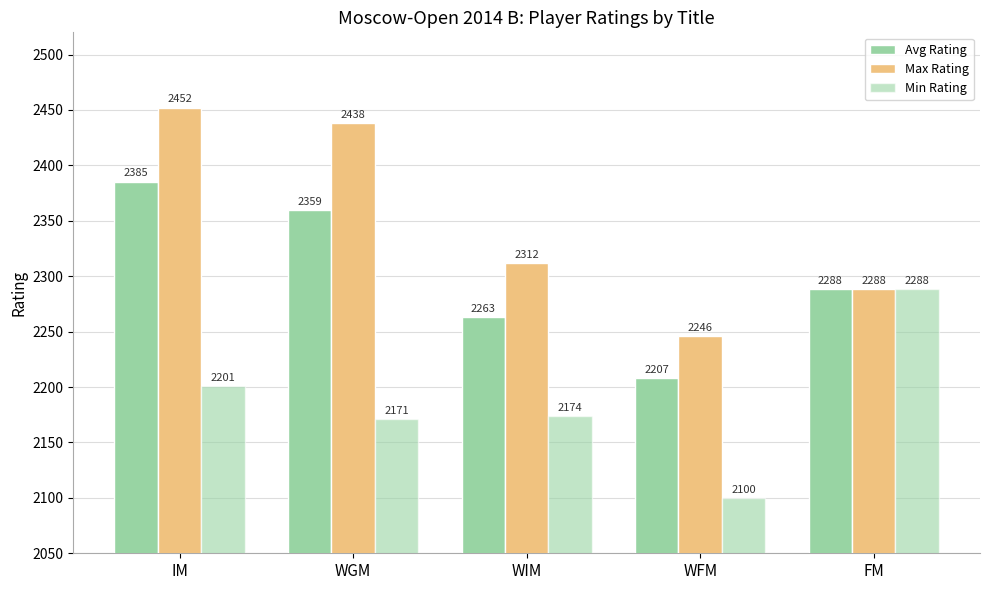

How many distinct data groups are displayed?

3